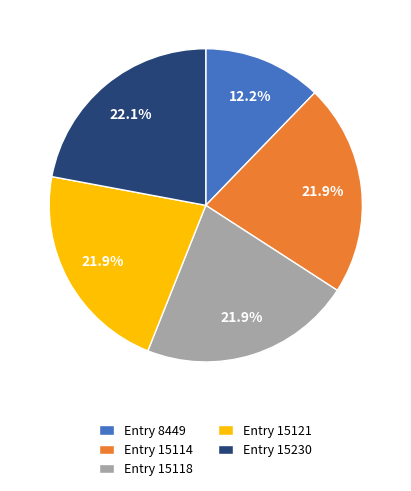

Is Entry 8449 the majority of the pie?

No